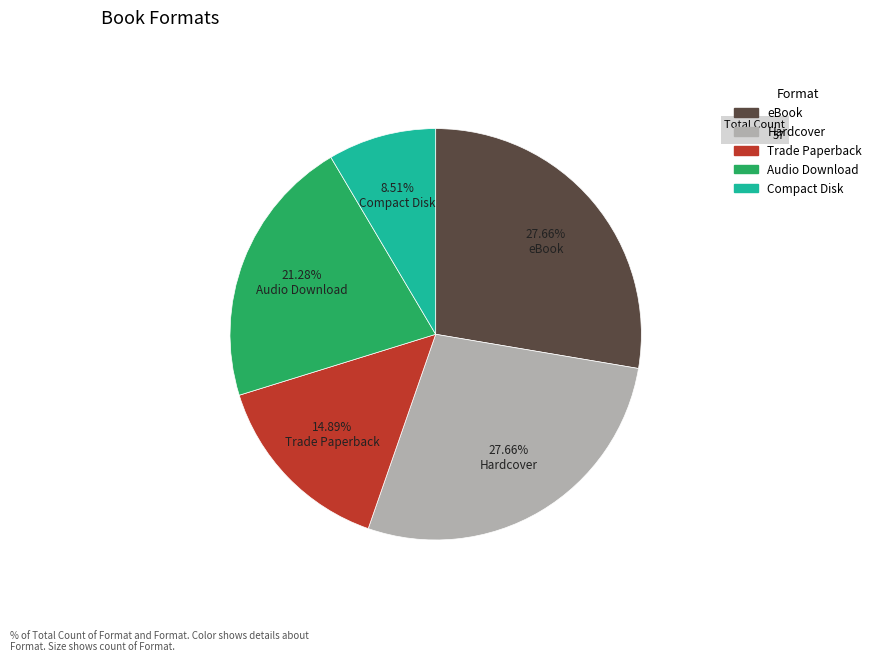

What is the smallest slice in the pie chart?

Compact Disk